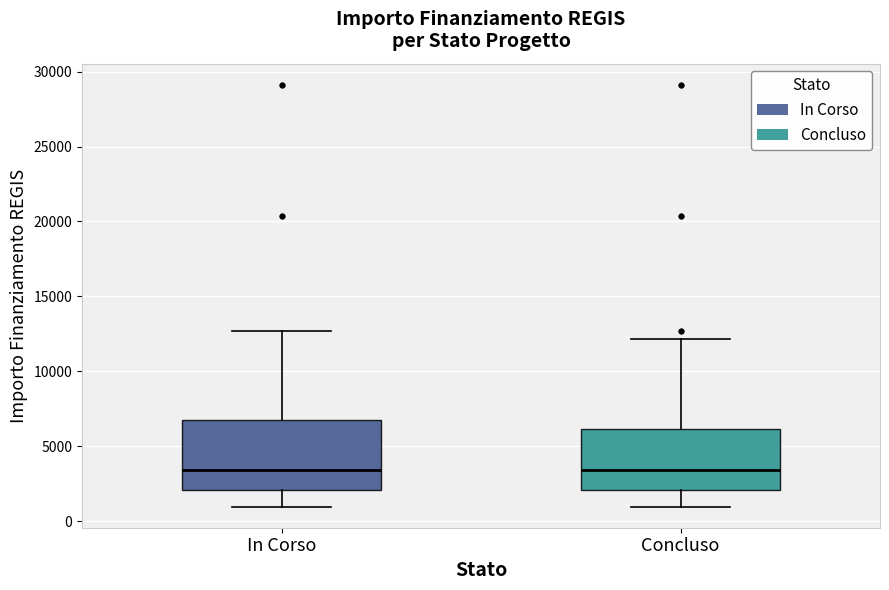

Reading left to right, transcribe this box plot: for each box, give where its median line is, the range the box spans, and where its two whiskers end, as read against the y-axis. The values are not printed on the chart, so give them approximately, as read against the axis.

In Corso: median 3500, box 2000 to 7000, whiskers 1000 to 12500
Concluso: median 3500, box 2000 to 6000, whiskers 1000 to 12000